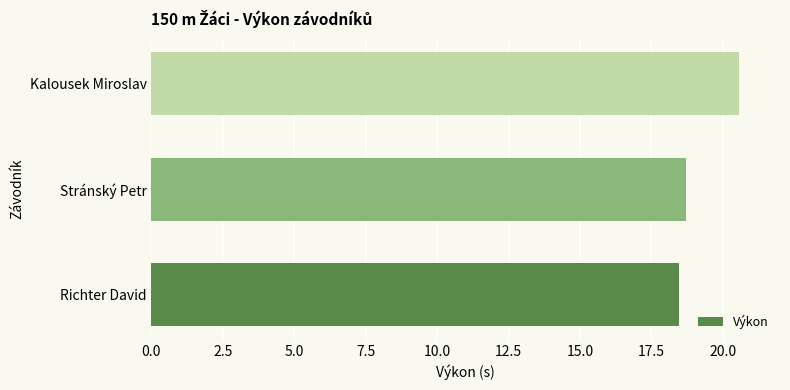

Is it true that the value at Stránský Petr is 18.7?

True